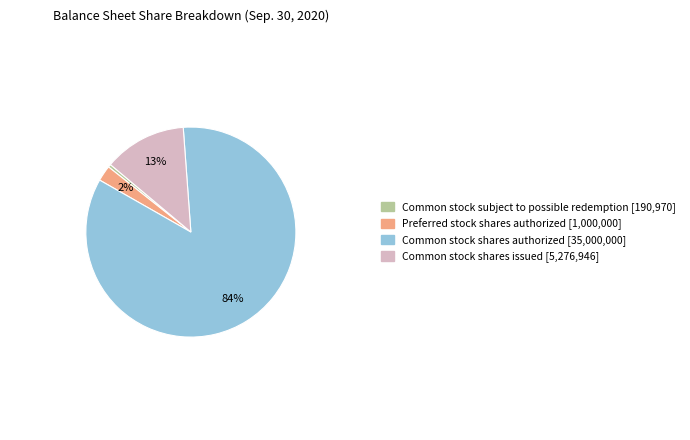

Does any single category account for the majority?

Yes